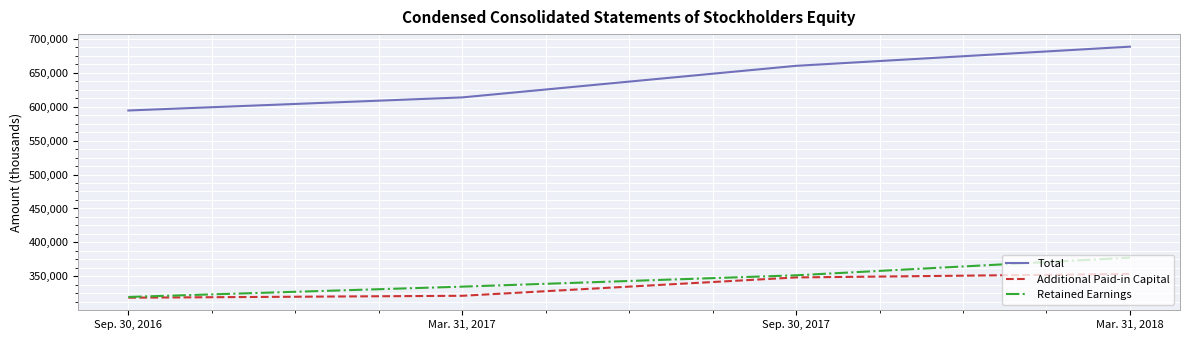

What is the greatest value displayed?

688130